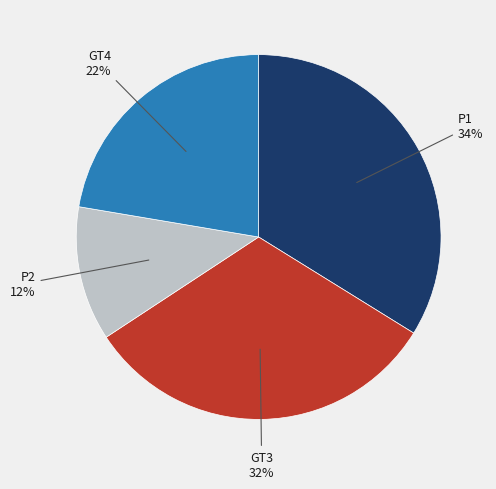

Approximately how many times larger is the value at P2 compared to GT3?

0.4